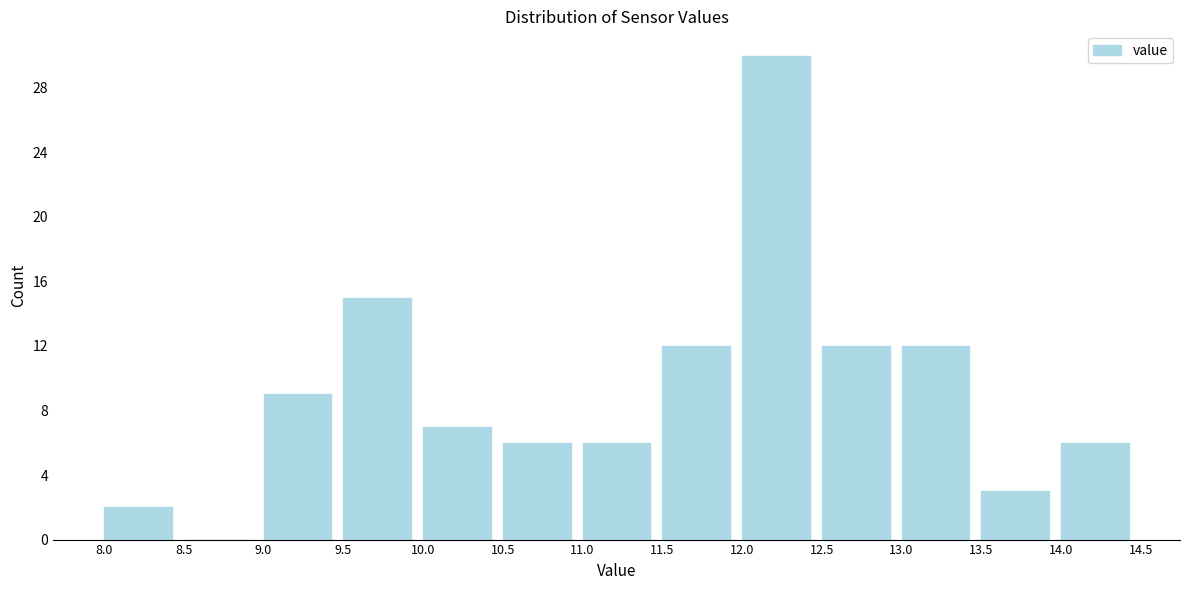

Reading left to right, list every bar in this chart as the range it spans on the x-axis followed by its height. The values are not printed on the chart, so give them approximately, as read against the axis.

8.0 to 8.5: 2
8.5 to 9.0: 0
9.0 to 9.5: 9
9.5 to 10.0: 15
10.0 to 10.5: 7
10.5 to 11.0: 6
11.0 to 11.5: 6
11.5 to 12.0: 12
12.0 to 12.5: 30
12.5 to 13.0: 12
13.0 to 13.5: 12
13.5 to 14.0: 3
14.0 to 14.5: 6